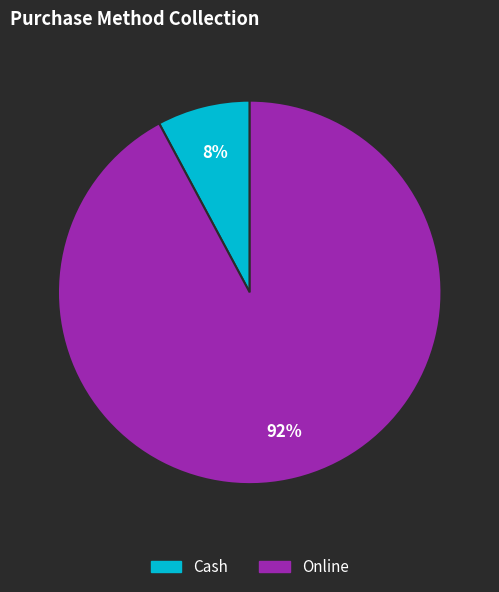

How many slices are in this pie chart?

2